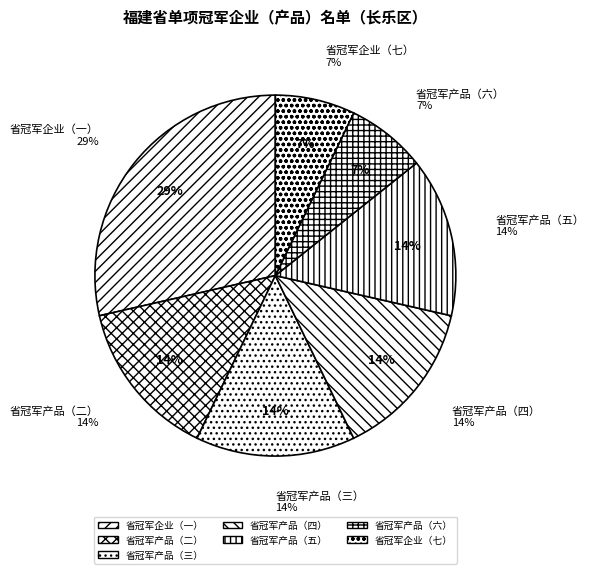

How much of the chart is everything except 省冠军企业（一）?

71.4%